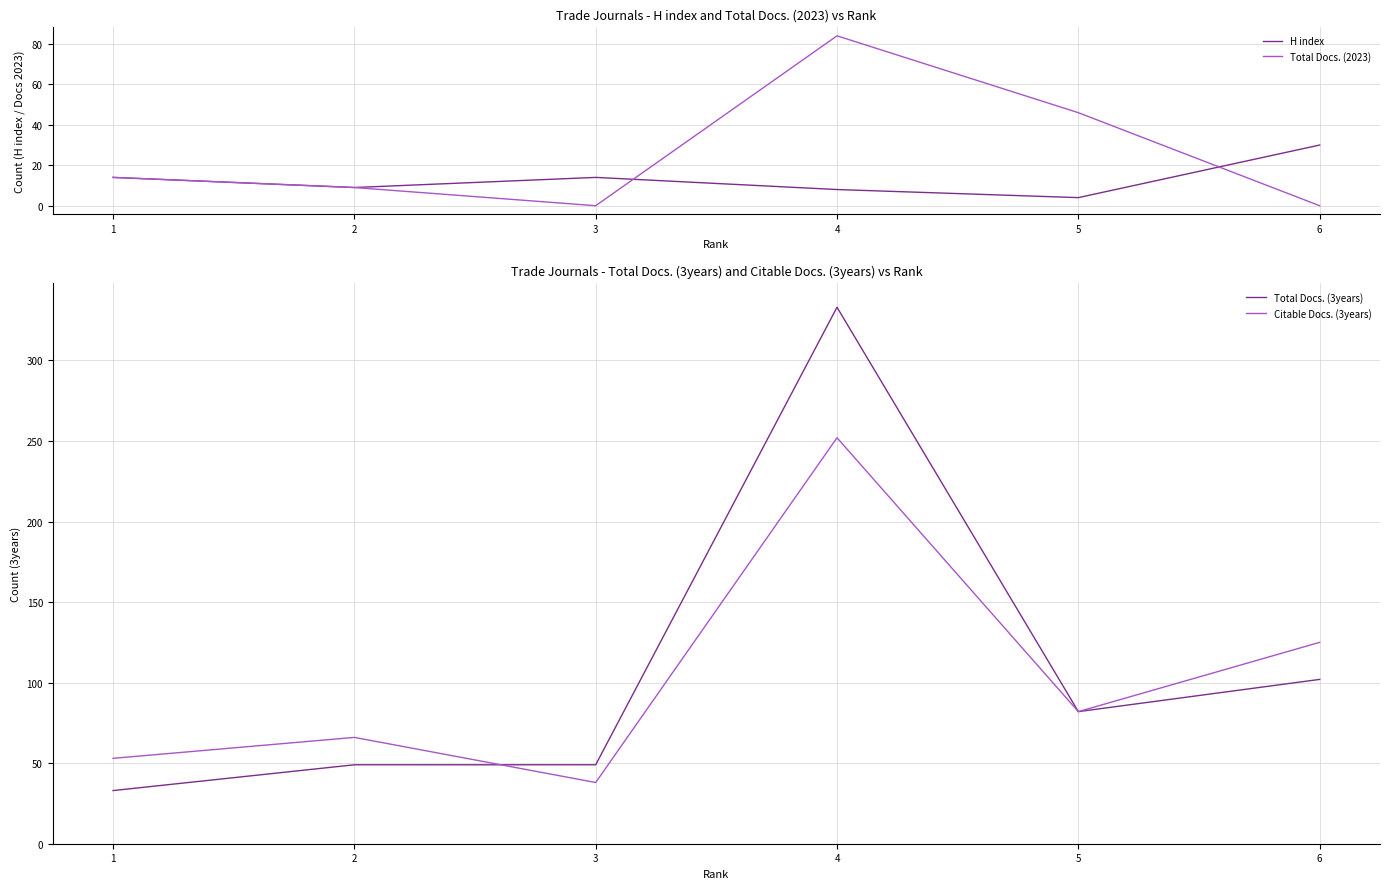

At 2, list the series in order from largest to smallest.

Citable Docs. (3years), Total Docs. (3years), H index, Total Docs. (2023)